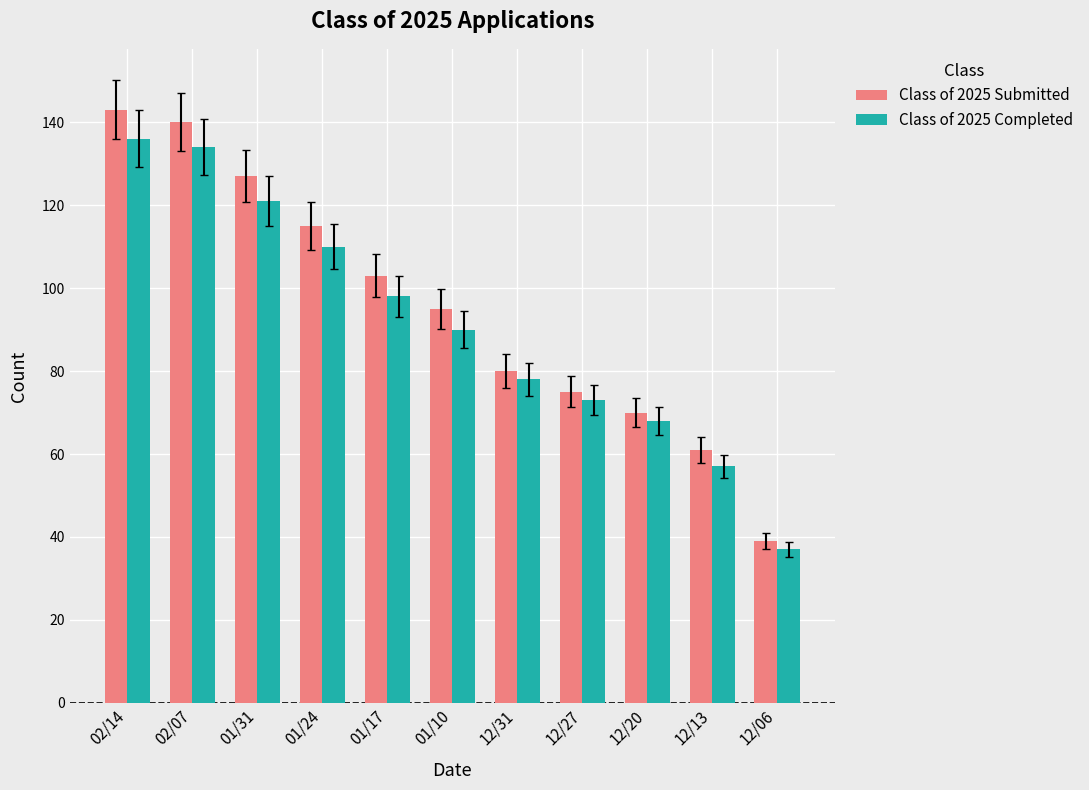

Is it true that Class of 2025 Submitted equals 252 at 02/14?

False